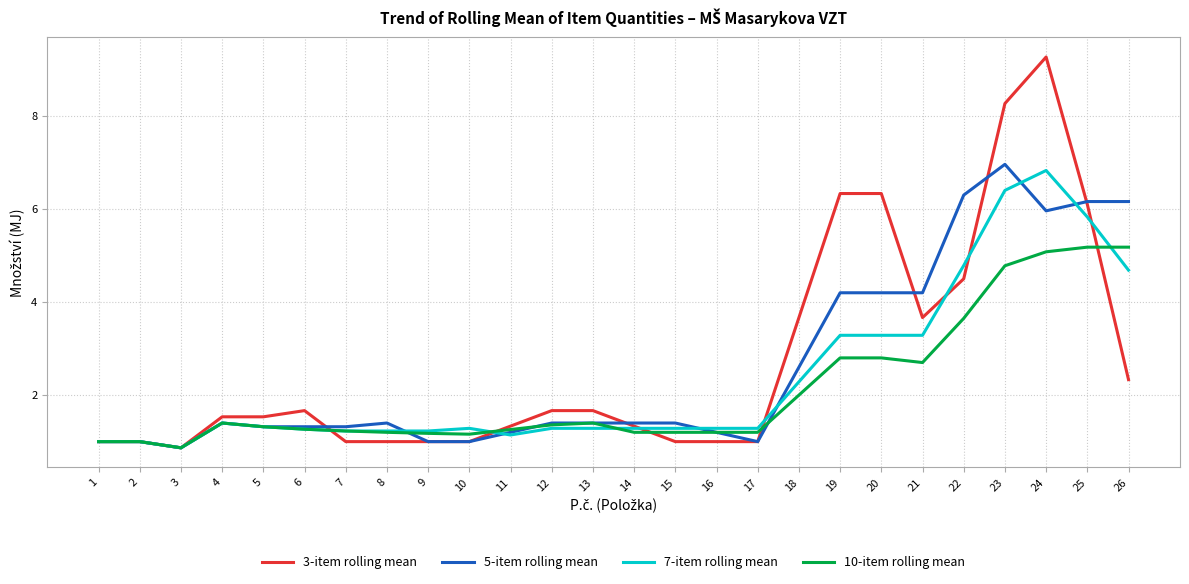

Rank the series by their maximum value, from lowest to highest.

10-item rolling mean, 7-item rolling mean, 5-item rolling mean, 3-item rolling mean